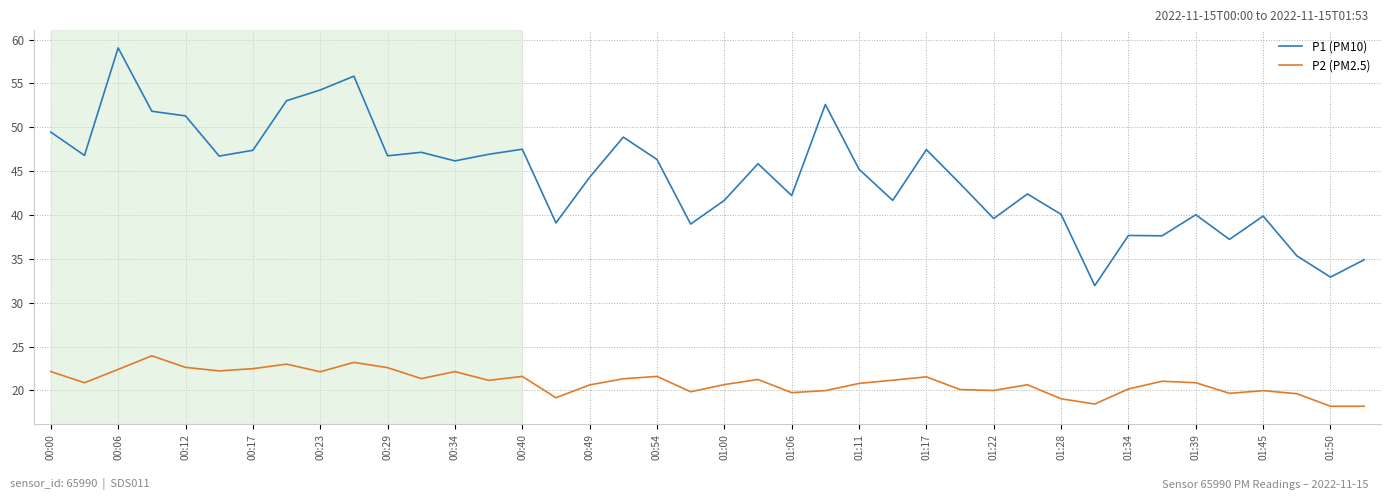

What is the difference between the maximum and minimum values in the P1 (PM10) series?

27.1